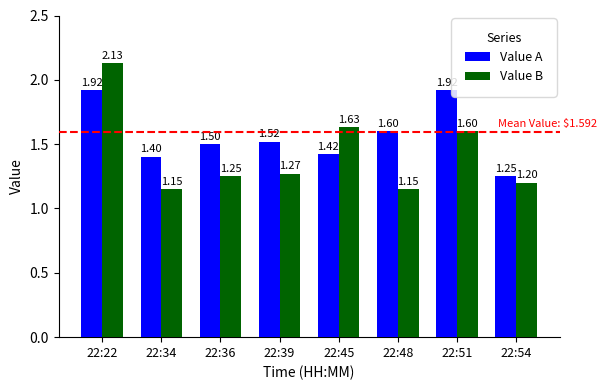

At 22:22, list the series in order from largest to smallest.

Value B, Value A